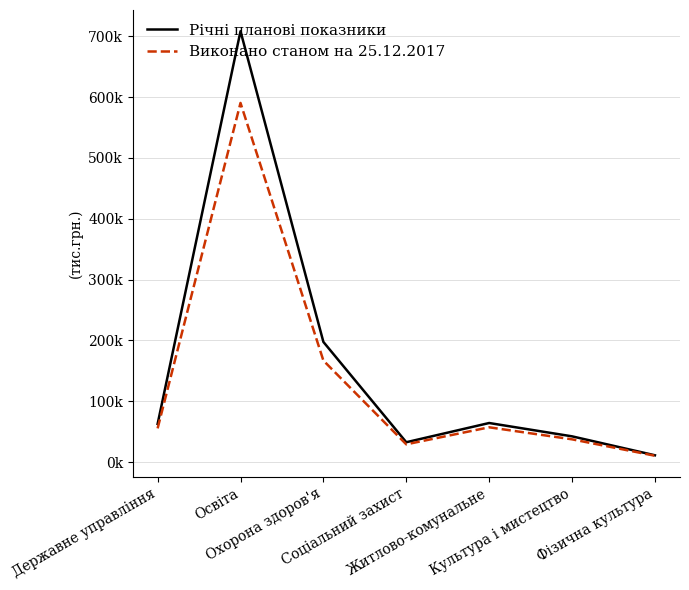

What is the approximate value of Виконано станом на 25.12.2017 at Фізична культура?

10502.7